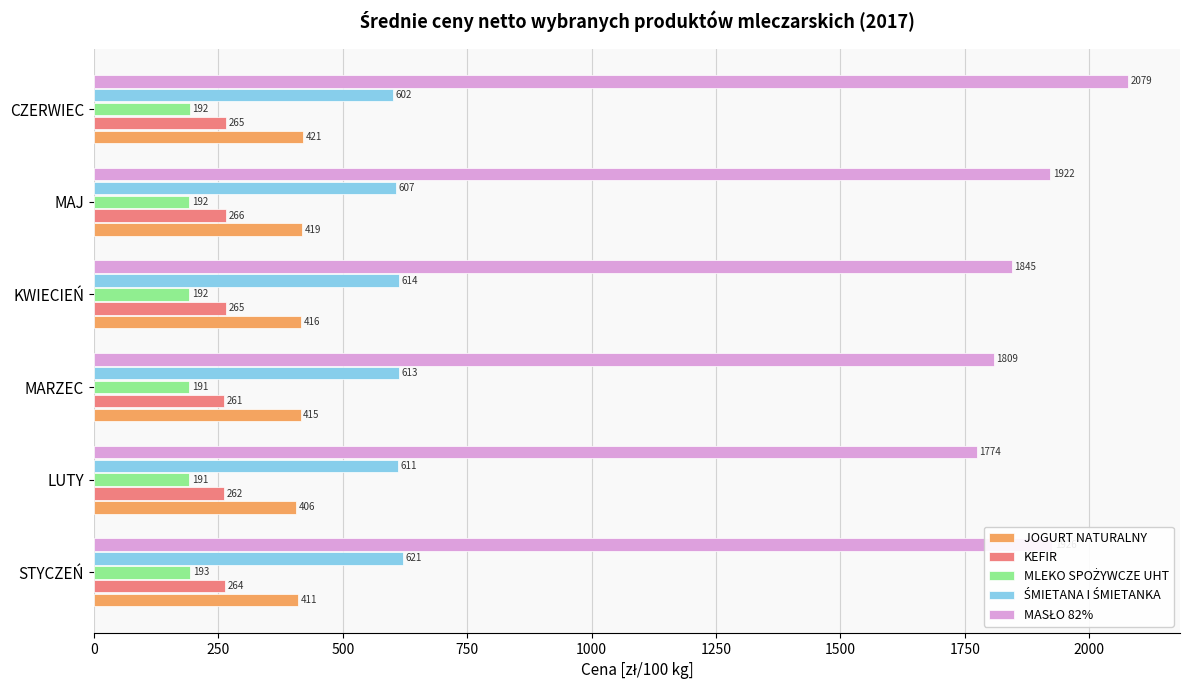

What is the maximum value for JOGURT NATURALNY?

420.9